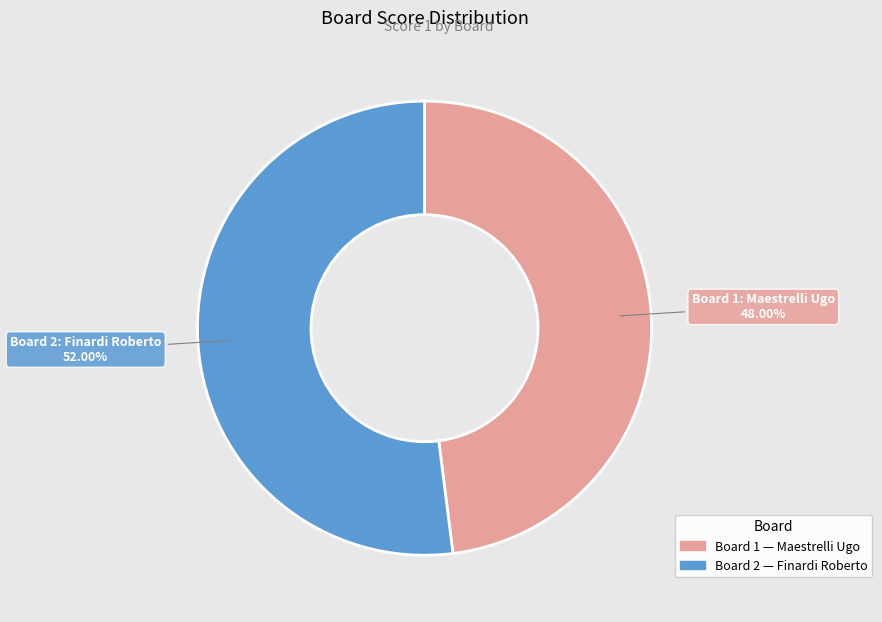

Is there any slice that represents more than half of the pie?

Yes